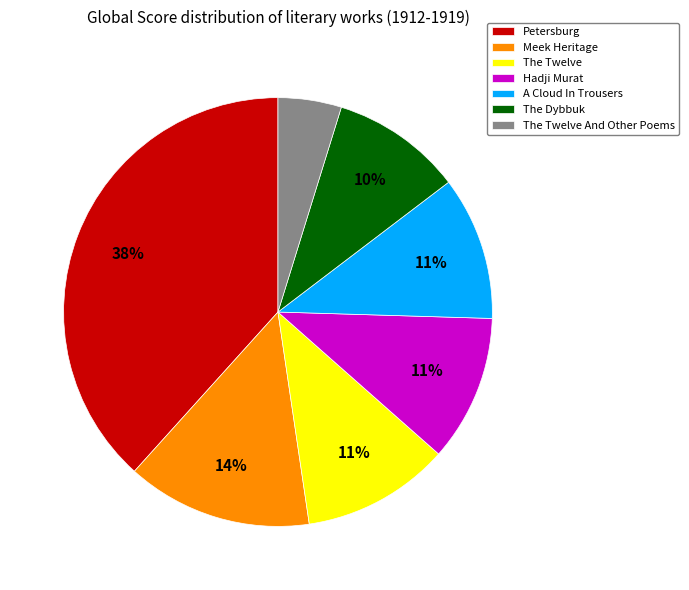

Is it true that A Cloud In Trousers is 11% of the pie?

True